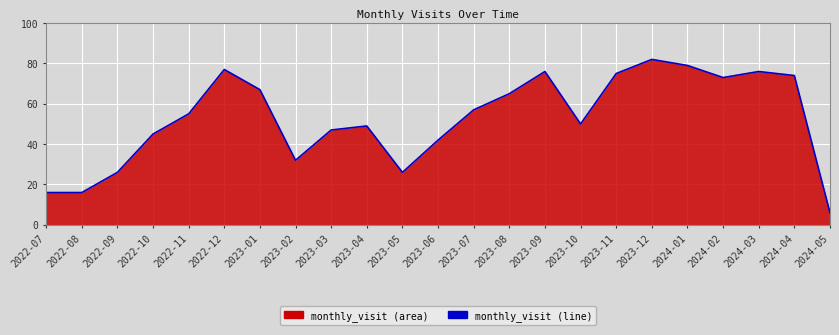

Rank the categories by value from highest to lowest.

2023-12, 2024-01, 2022-12, 2023-09, 2024-03, 2023-11, 2024-04, 2024-02, 2023-01, 2023-08, 2023-07, 2022-11, 2023-10, 2023-04, 2023-03, 2022-10, 2023-06, 2023-02, 2022-09, 2023-05, 2022-07, 2022-08, 2024-05